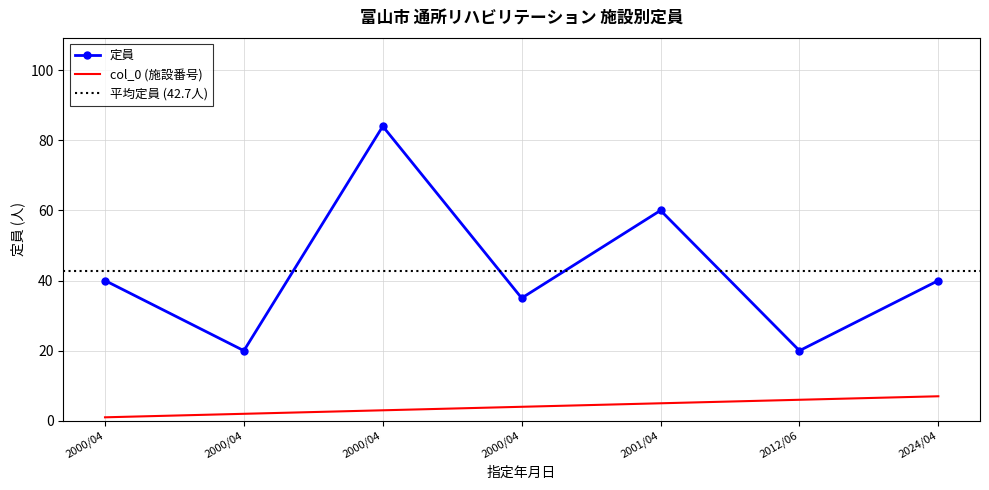

How many 定員 values are between 20 and 60?

6